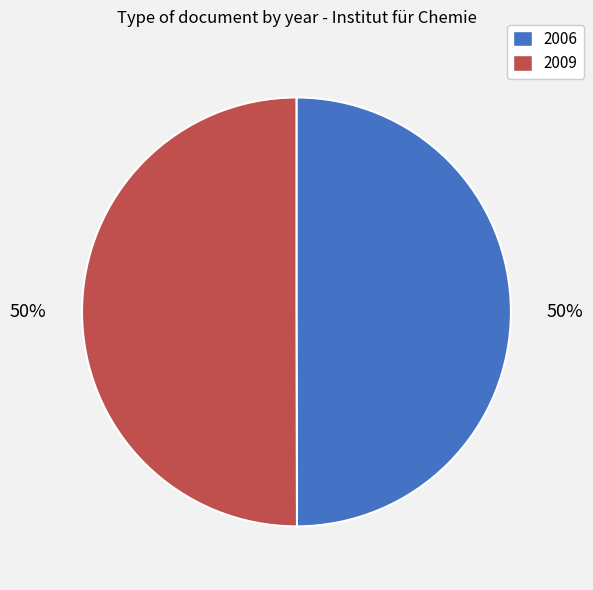

Count the number of slices in the pie.

2